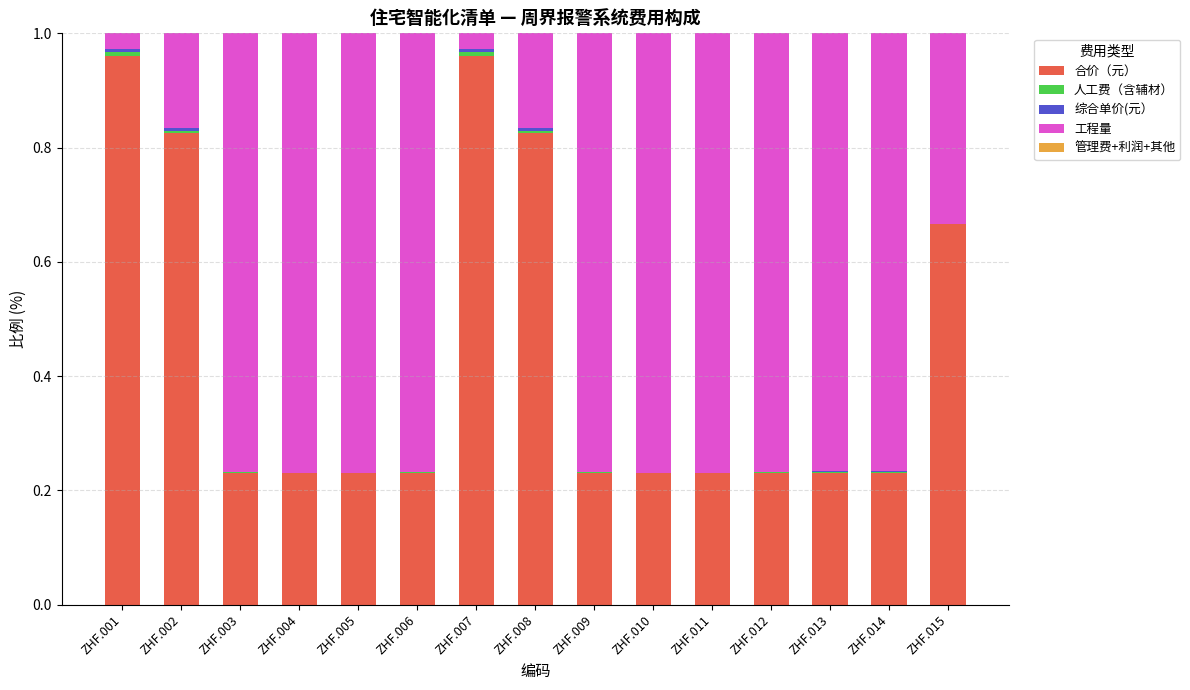

Count the number of data series in this chart.

4